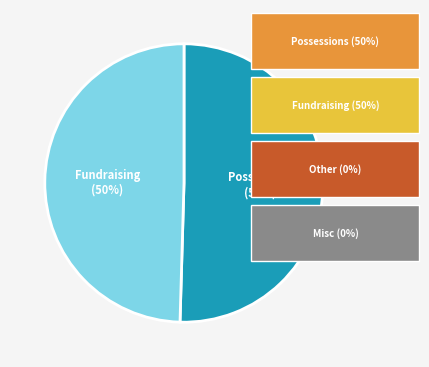

To the nearest percent, what is the average slice percentage?

50%